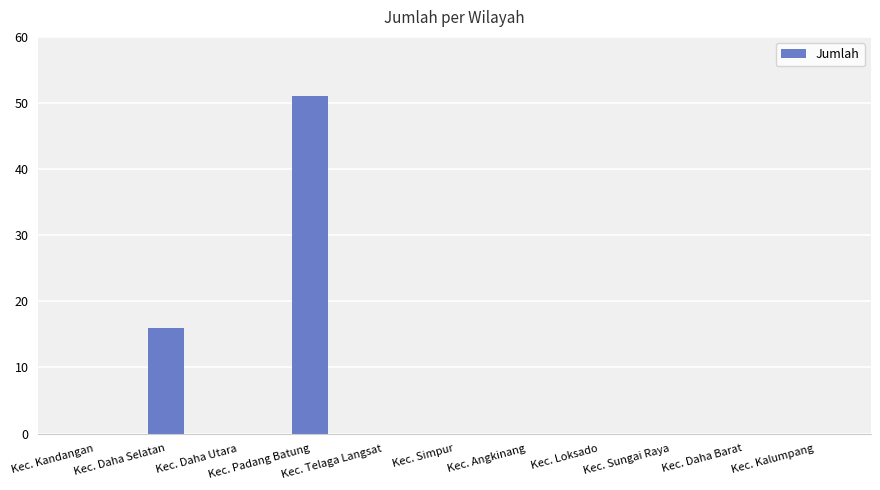

What is the sum of all values?

67